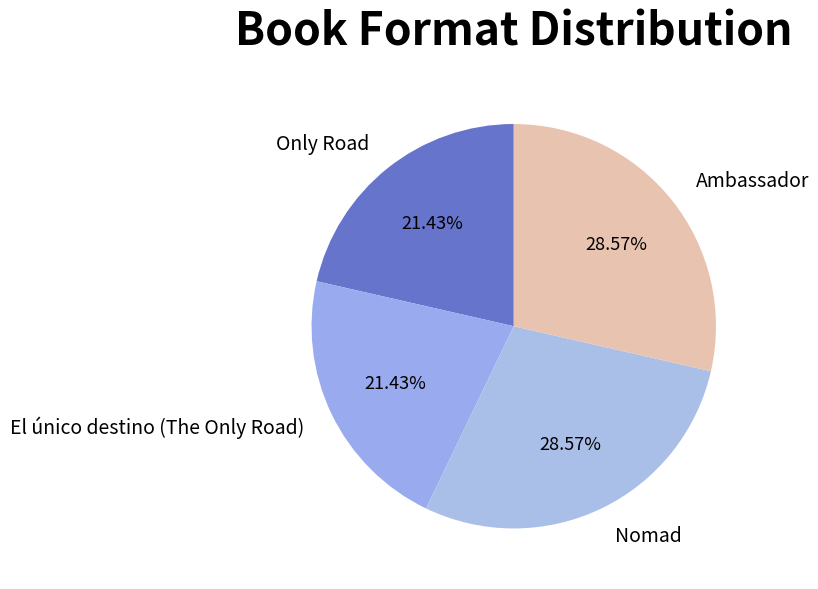

Is there any slice that represents more than half of the pie?

No